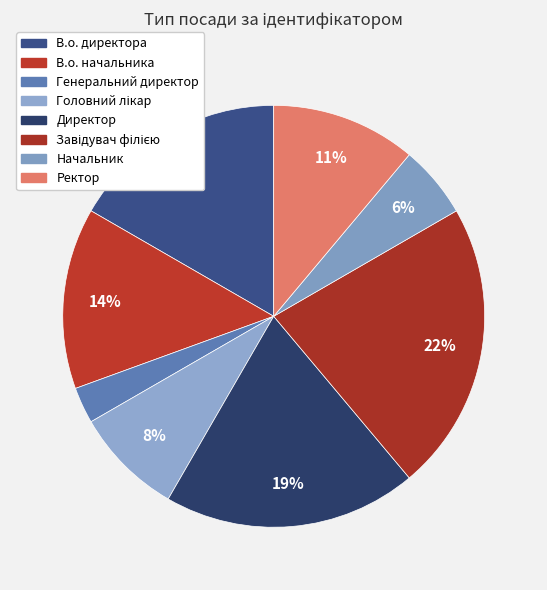

Do Завідувач філією and Директор together represent more than half of the pie?

No